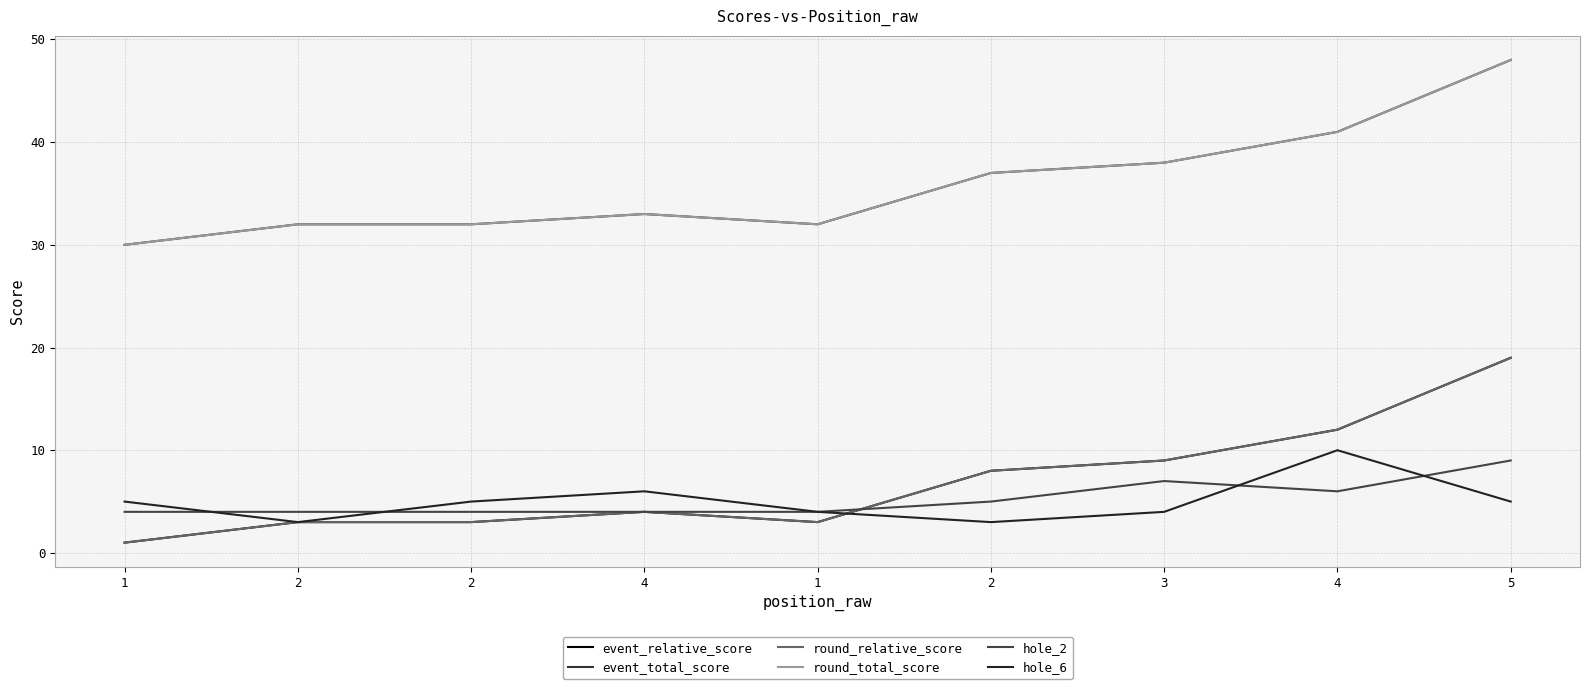

Reading left to right, list all the values displayed in this chart.

event_relative_score: 1	3	3	4	3	8	9	12	19
event_total_score: 30	32	32	33	32	37	38	41	48
round_relative_score: 1	3	3	4	3	8	9	12	19
round_total_score: 30	32	32	33	32	37	38	41	48
hole_2: 4	4	4	4	4	5	7	6	9
hole_6: 5	3	5	6	4	3	4	10	5